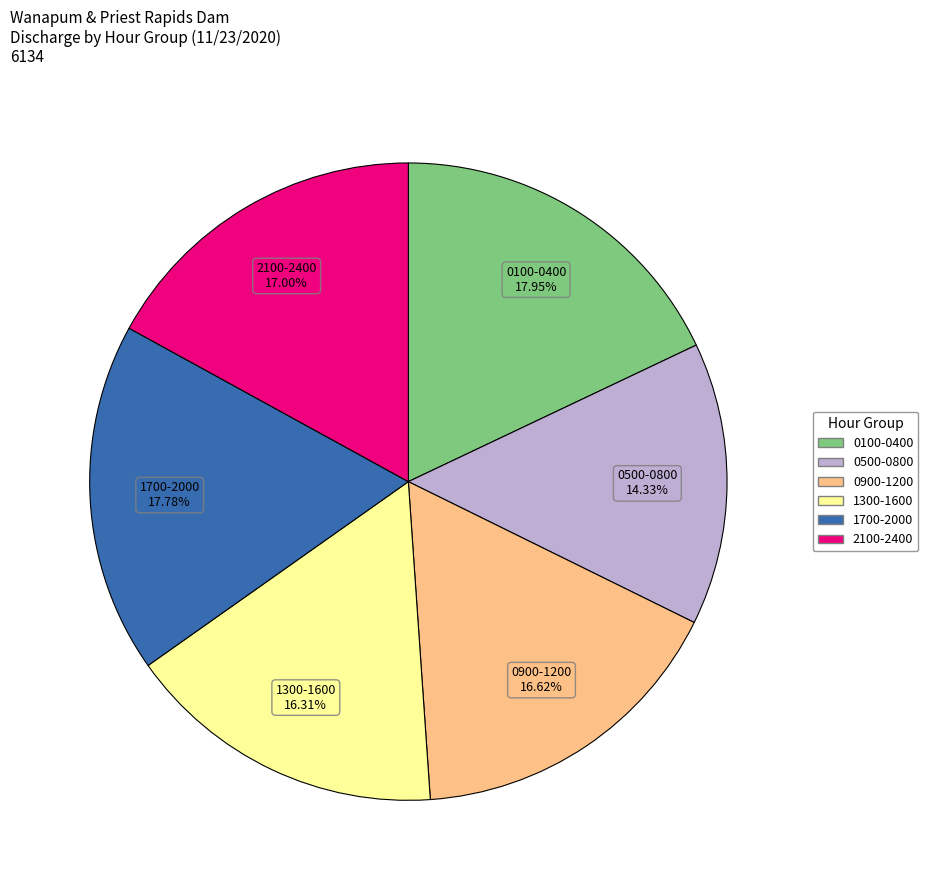

Does any single category account for the majority?

No